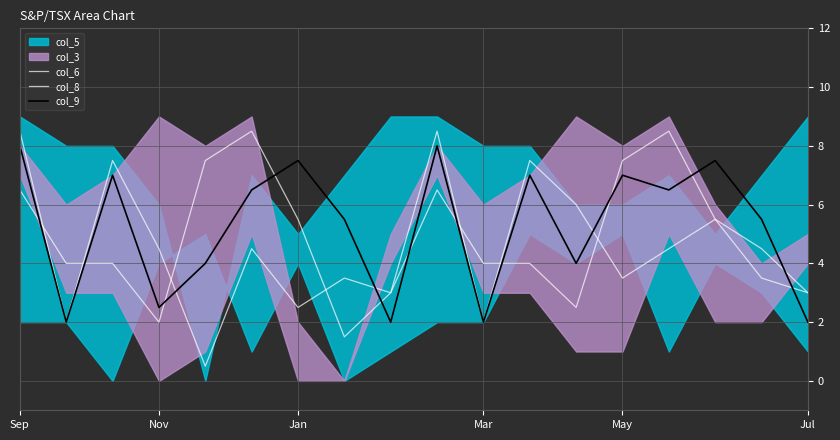

What is the difference between the highest and lowest values at Jul?

4.0